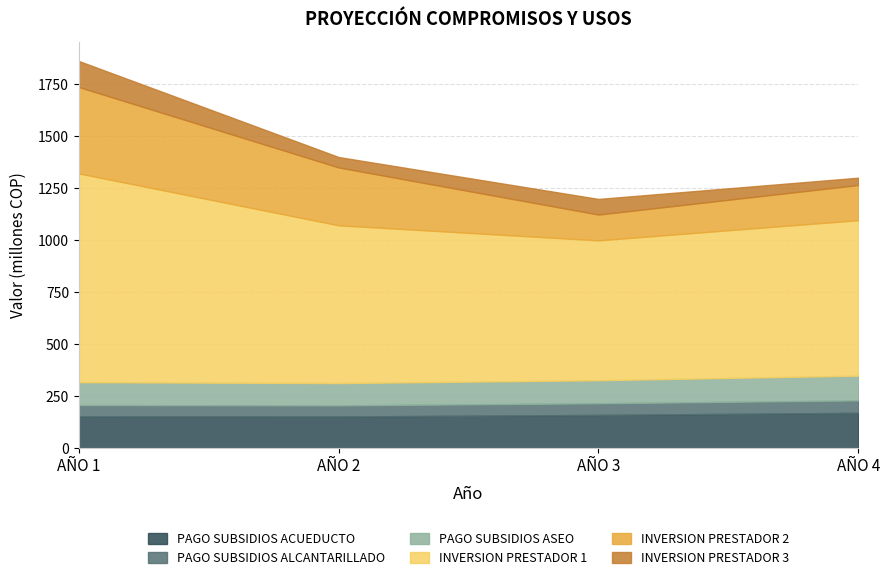

The value of PAGO SUBSIDIOS ACUEDUCTO at AÑO 1 is 153641268. True or false?

True